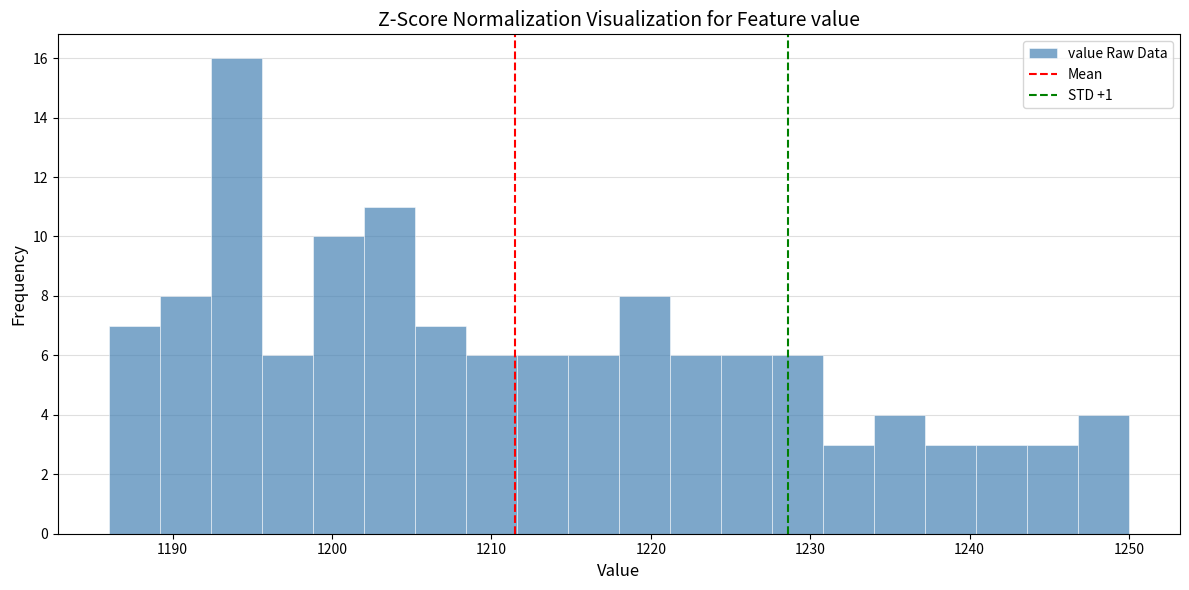

Around what value on the x-axis is the tallest bar? Give the approximate position of its centre, as read against the axis.

1194